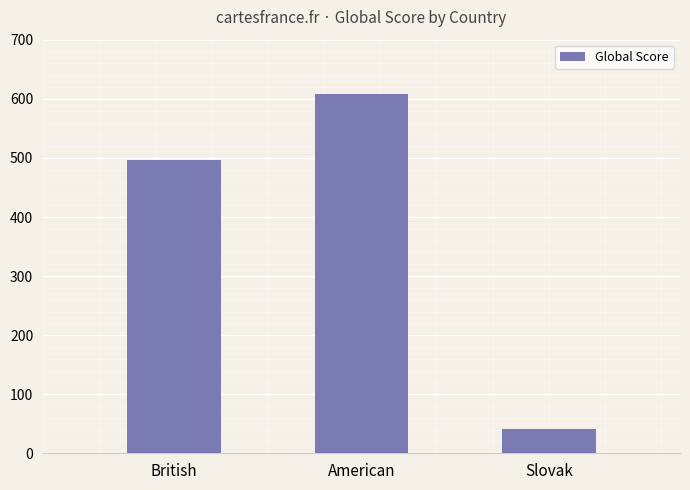

What is the minimum value shown in the chart?

41